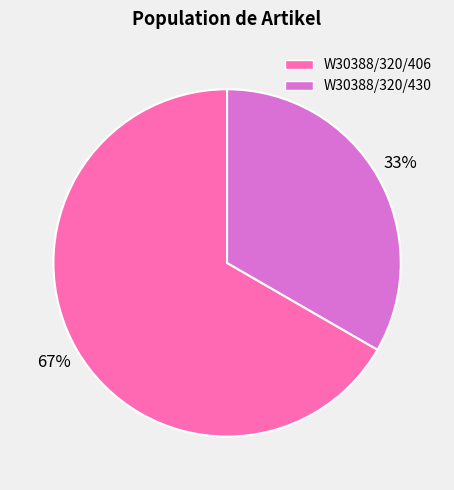

To the nearest percent, what is the average slice percentage?

50%